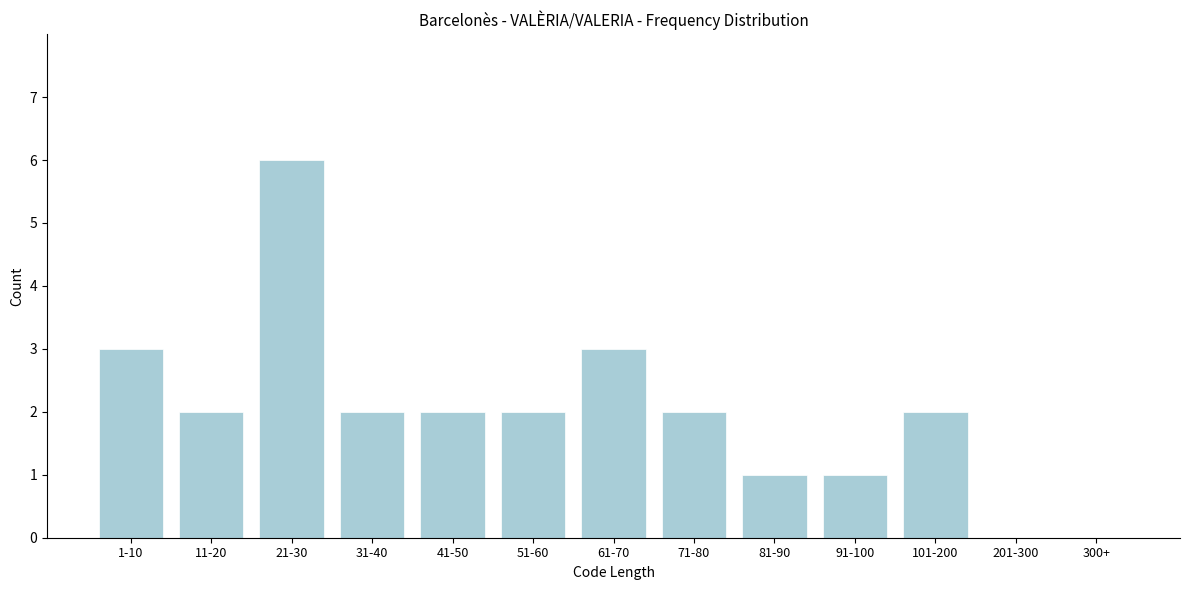

Reading left to right, transcribe all the data shown in this chart.

1-10=3	11-20=2	21-30=6	31-40=2	41-50=2	51-60=2	61-70=3	71-80=2	81-90=1	91-100=1	101-200=2	201-300=0	300+=0